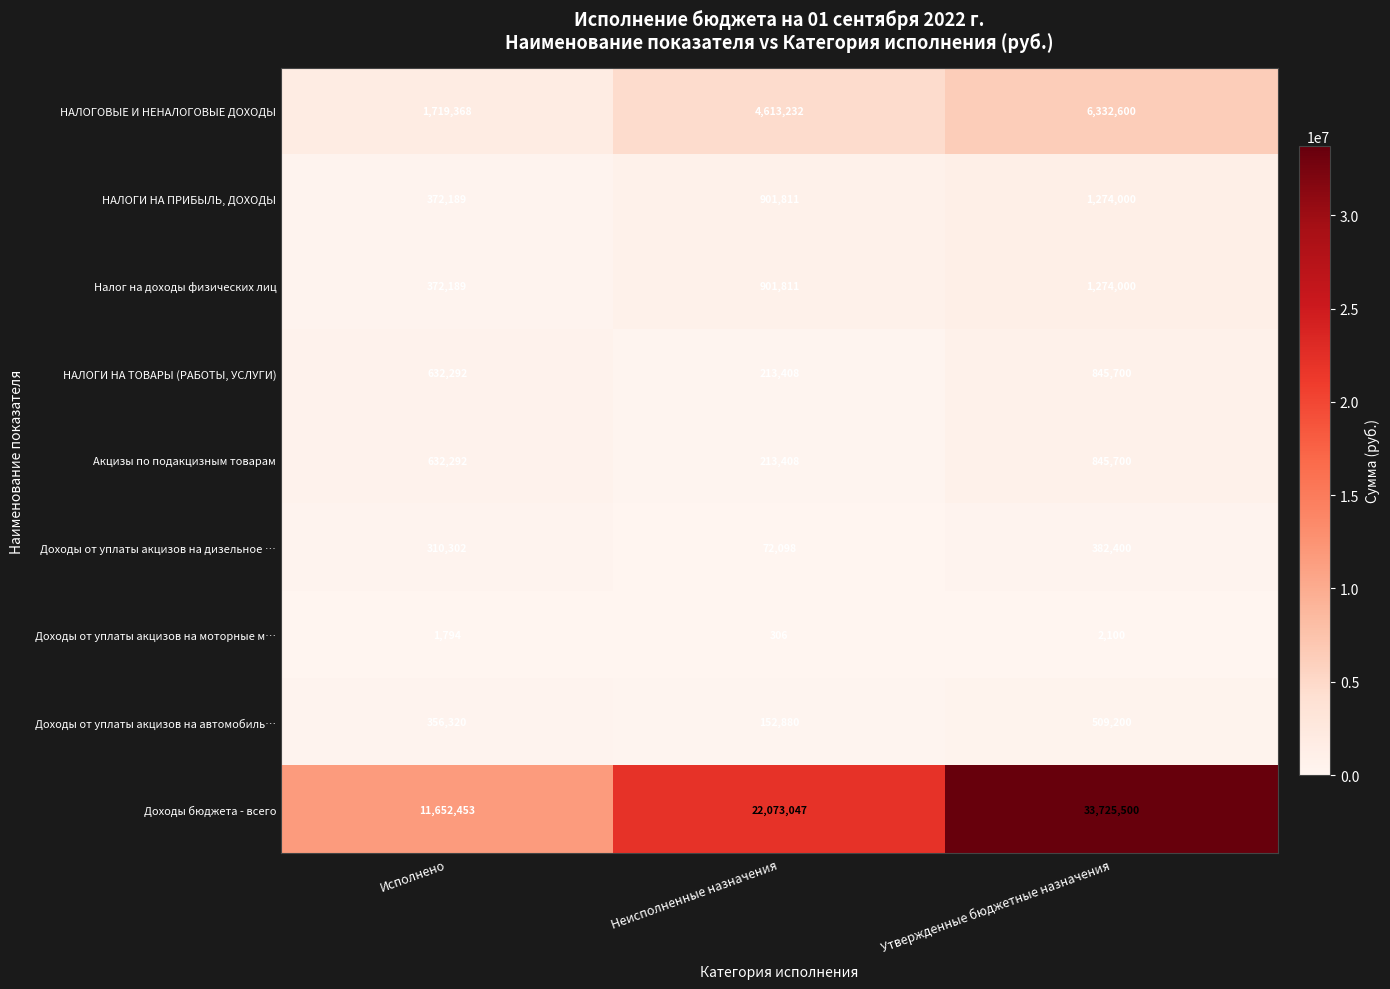

The НАЛОГИ НА ТОВАРЫ (РАБОТЫ, УСЛУГИ) series shows 632292 at Исполнено. True or false?

True